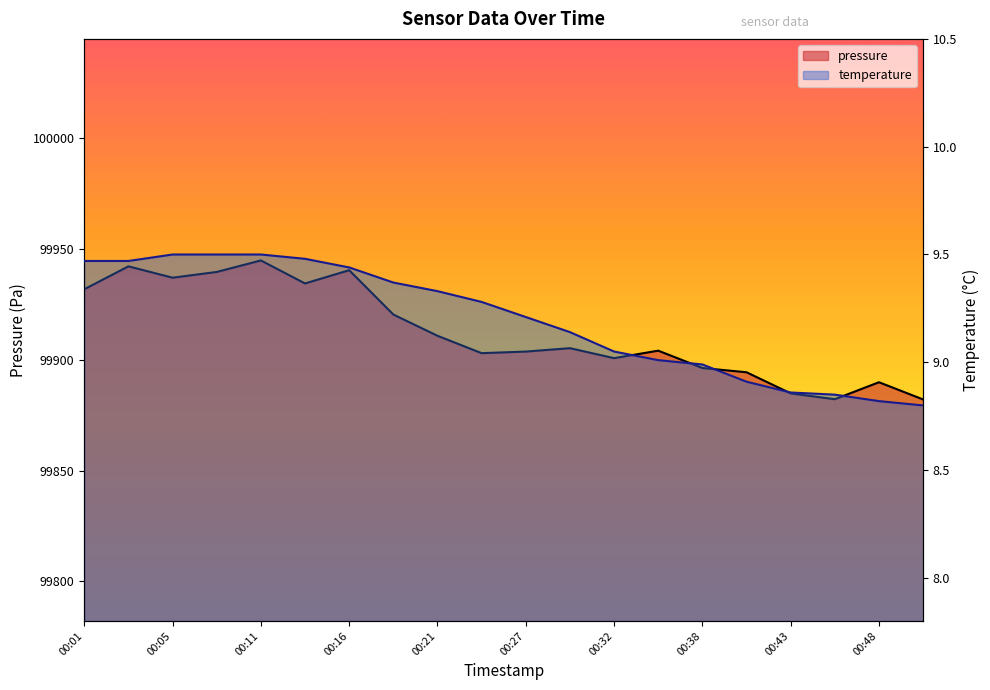

The value of pressure at 00:08 is 99939.7. True or false?

True